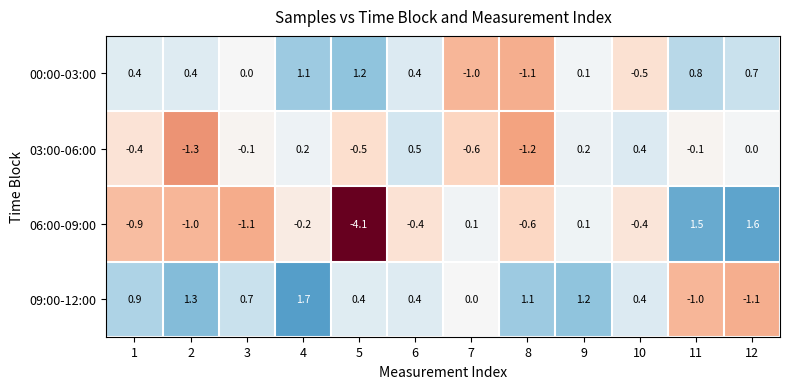

Rank the series at 7 from lowest to highest value.

00:00-03:00, 03:00-06:00, 09:00-12:00, 06:00-09:00